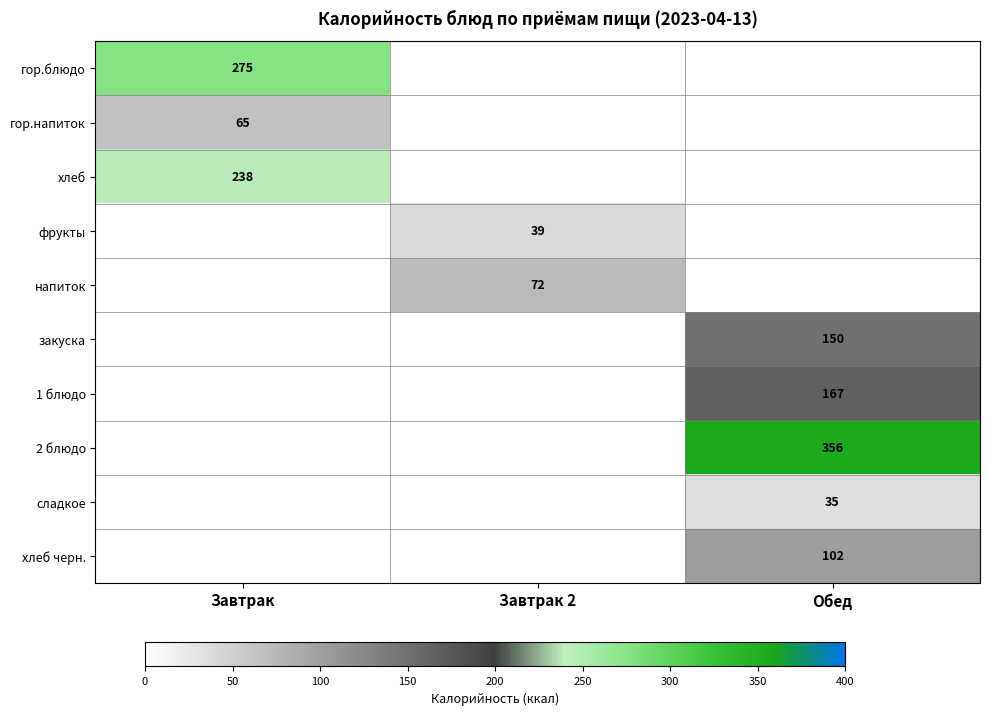

What is the maximum value for гор.напиток?

65.0